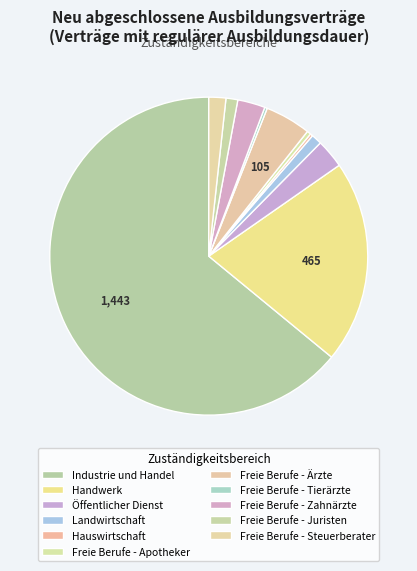

To the nearest percent, what is the average slice percentage?

9%